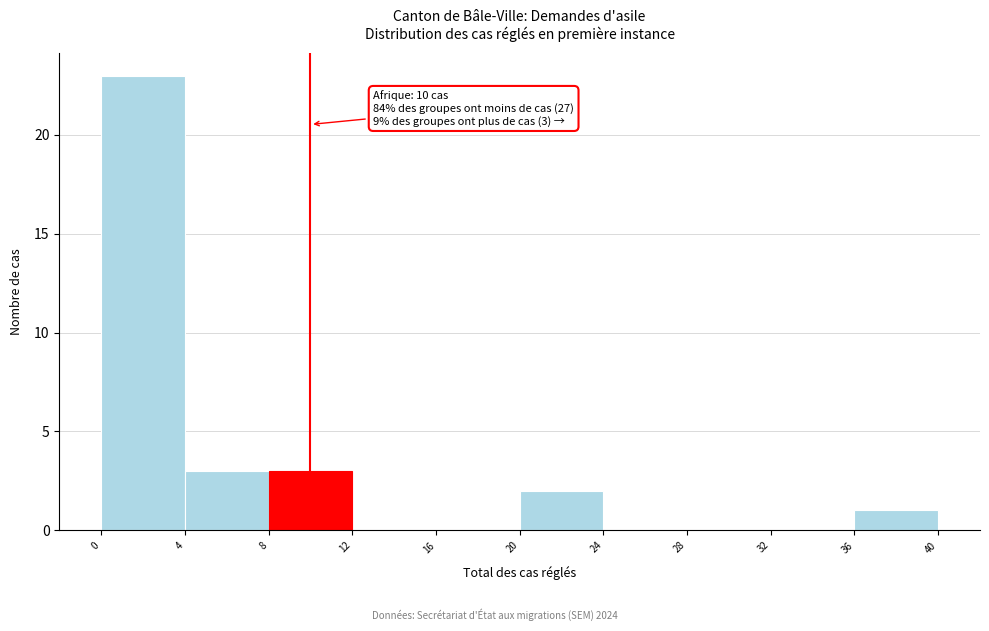

Over which range of the x-axis is the bar tallest?

0 to 4